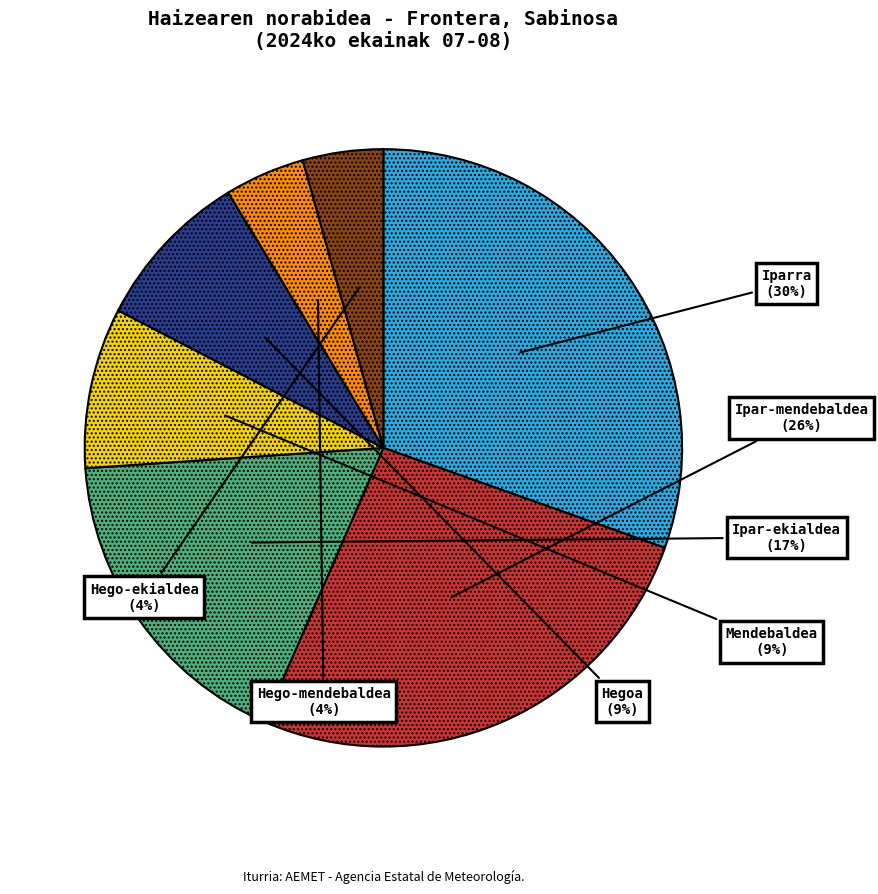

How many slices are in this pie chart?

7